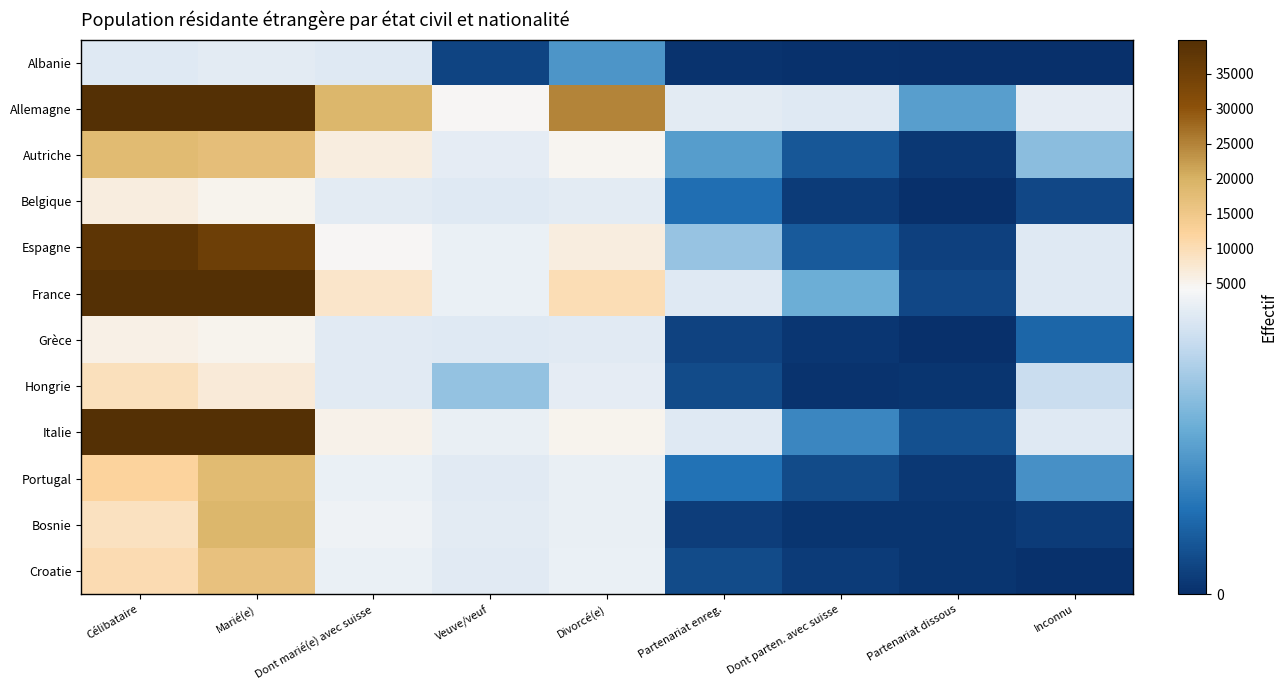

Which label corresponds to the largest value in the chart?

Célibataire